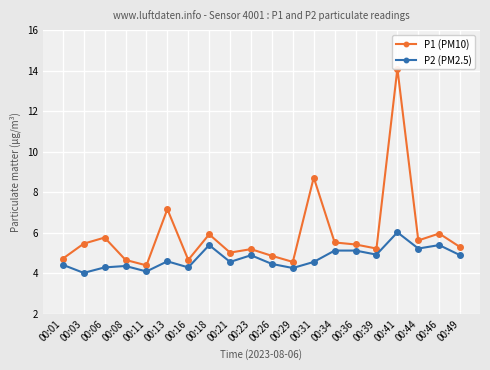

At which category is the sum across all series the highest?

00:41